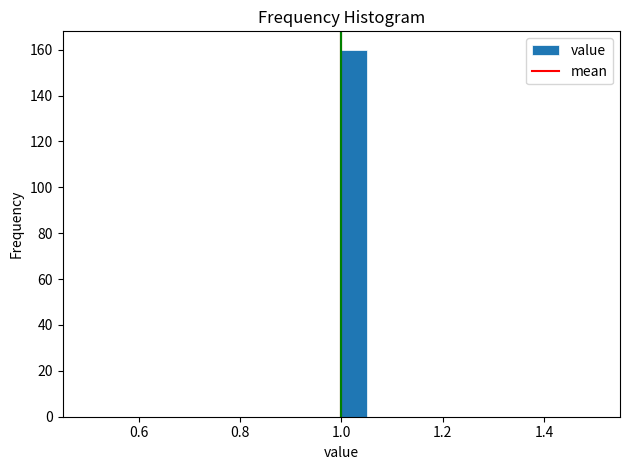

Around what value on the x-axis is the tallest bar? Give the approximate position of its centre, as read against the axis.

1.02